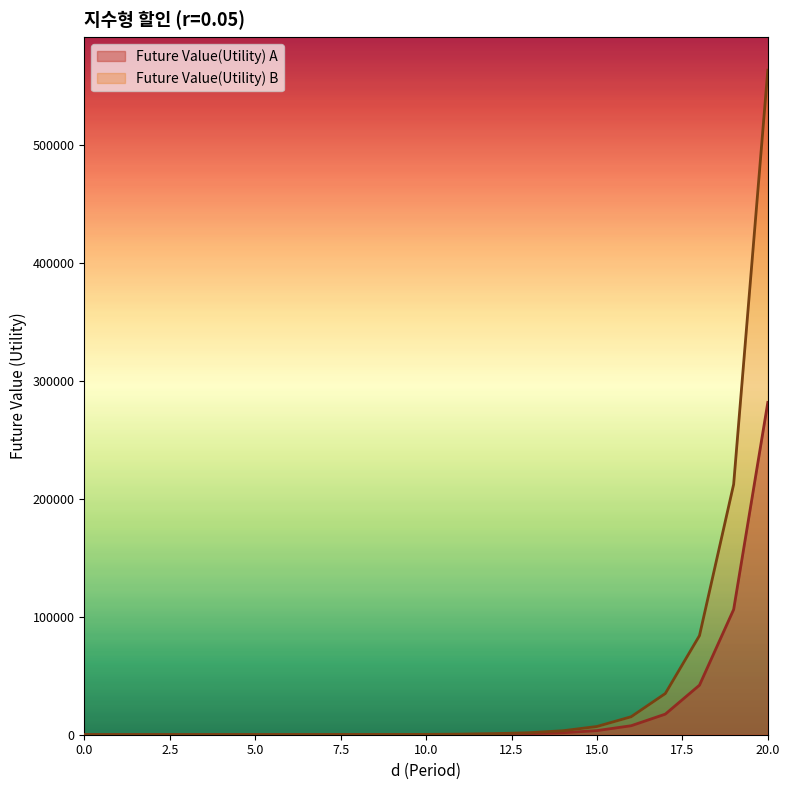

What is the smallest value displayed?

10.0